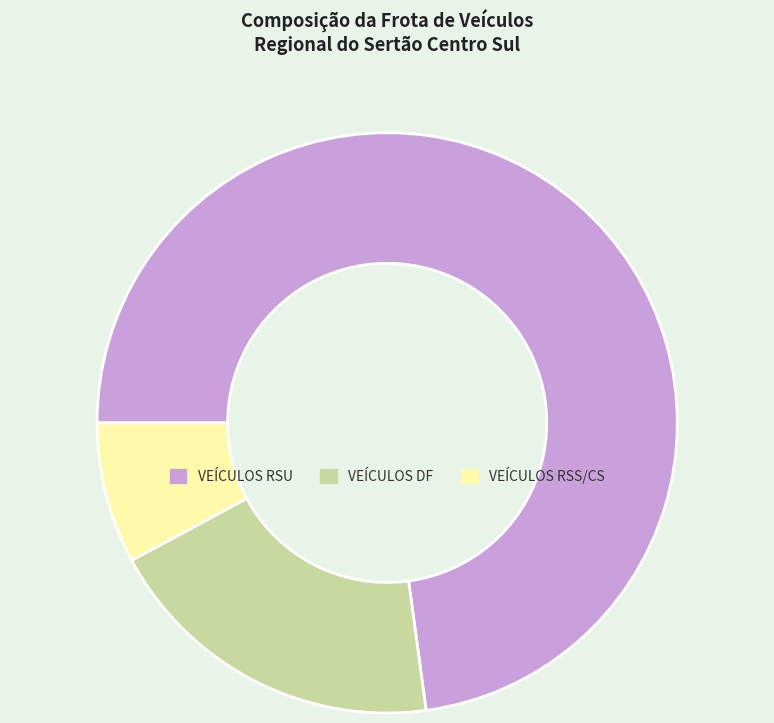

Which category has the biggest portion of the pie?

VEÍCULOS RSU